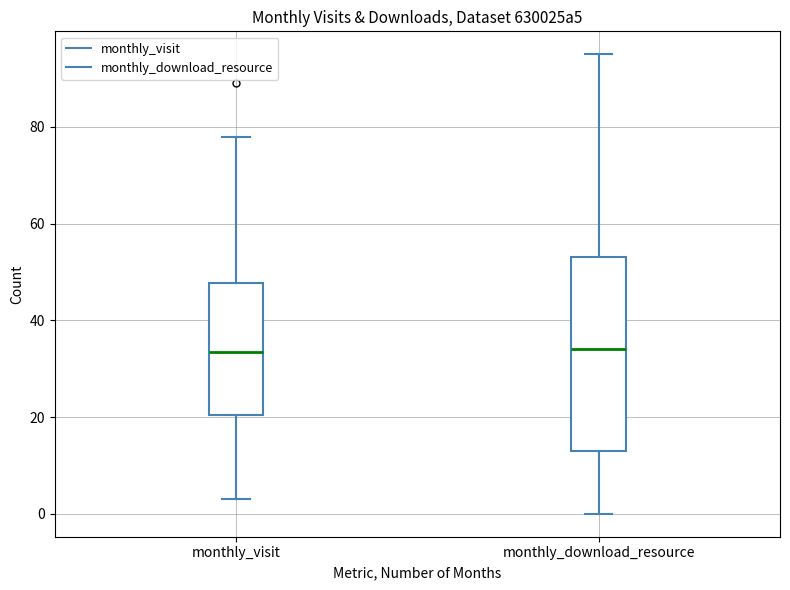

Comparing the boxes themselves (not the whiskers), which one is the tallest?

monthly_download_resource